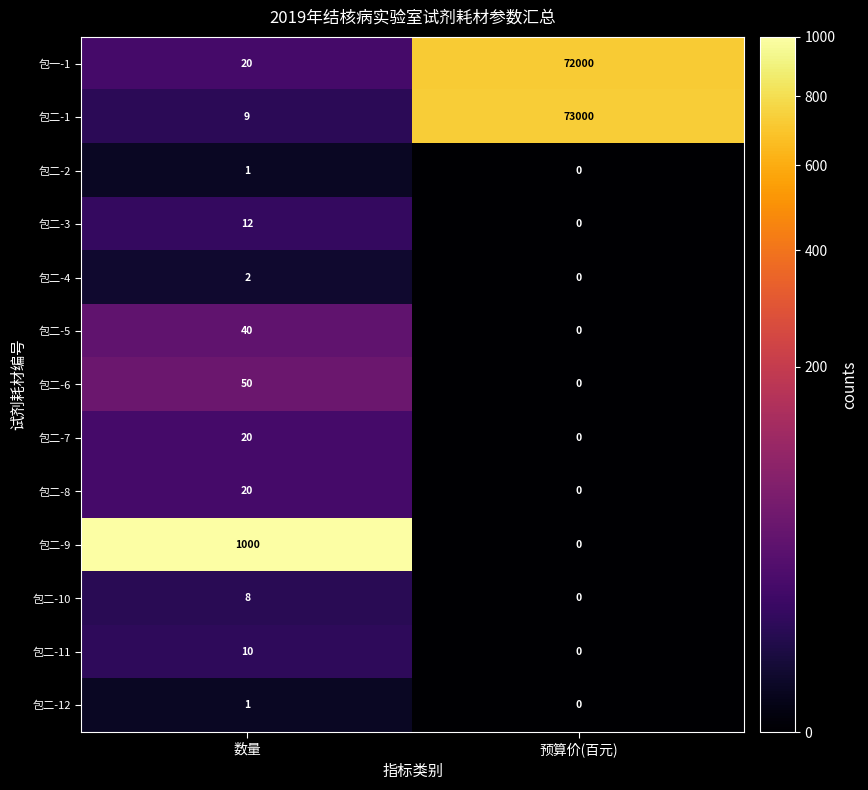

Reading left to right, list all the values displayed in this chart.

包一-1: 20	72000
包二-1: 9	73000
包二-2: 1	0
包二-3: 12	0
包二-4: 2	0
包二-5: 40	0
包二-6: 50	0
包二-7: 20	0
包二-8: 20	0
包二-9: 1000	0
包二-10: 8	0
包二-11: 10	0
包二-12: 1	0